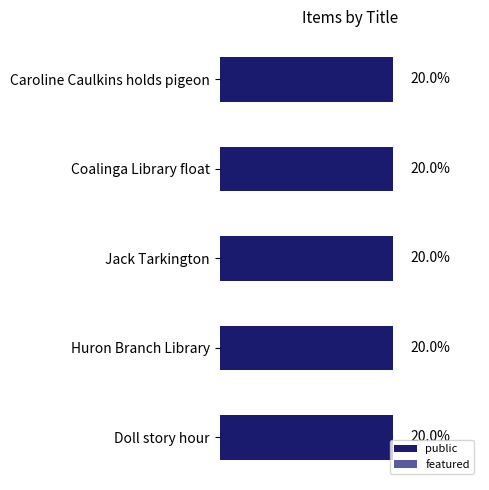

Which has a higher value, Doll story hour or Jack Tarkington?

Doll story hour